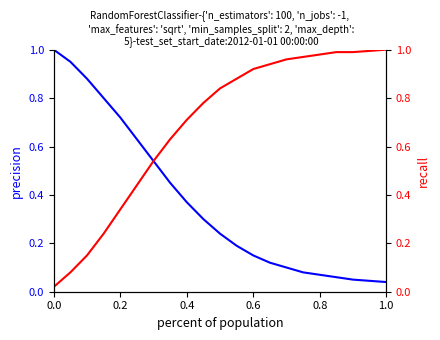

True or false: recall has more than 0 points higher than both neighbors.

False